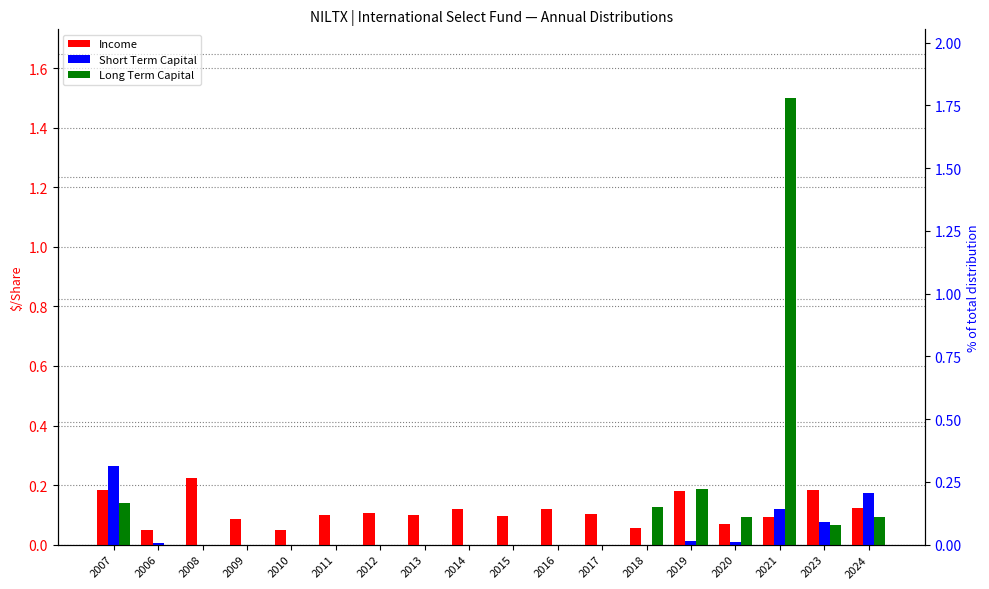

What is the difference between the Short Term Capital values at 2021 and 2020?

0.1